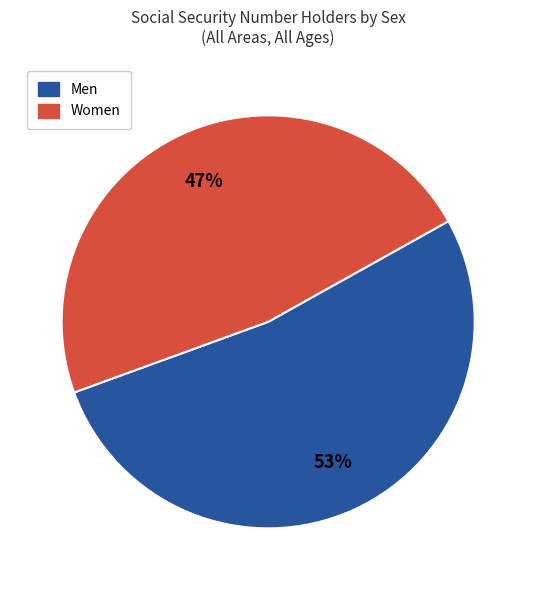

Is there any slice that represents more than half of the pie?

Yes